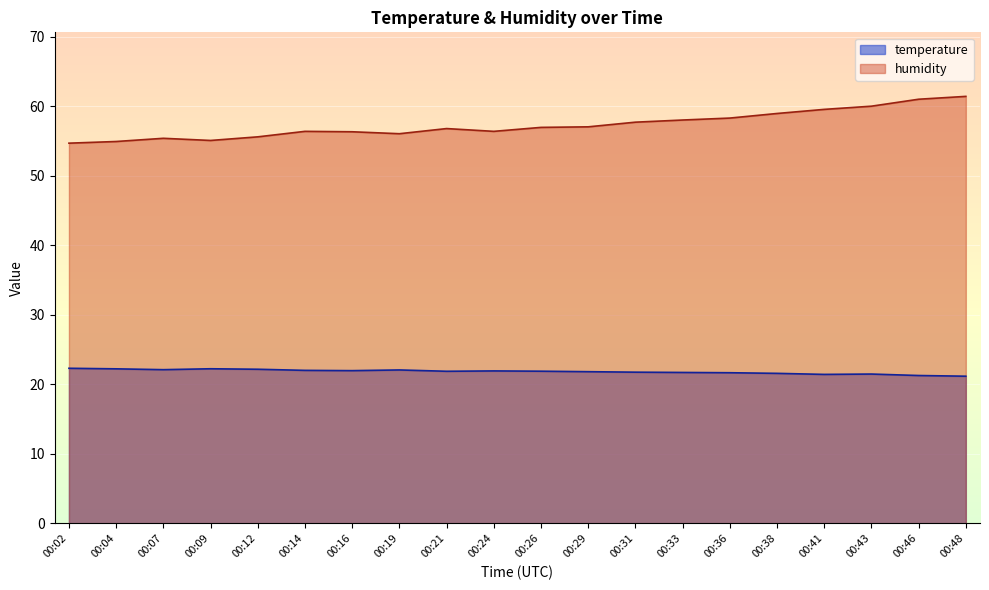

Which label corresponds to the largest value in the chart?

00:48